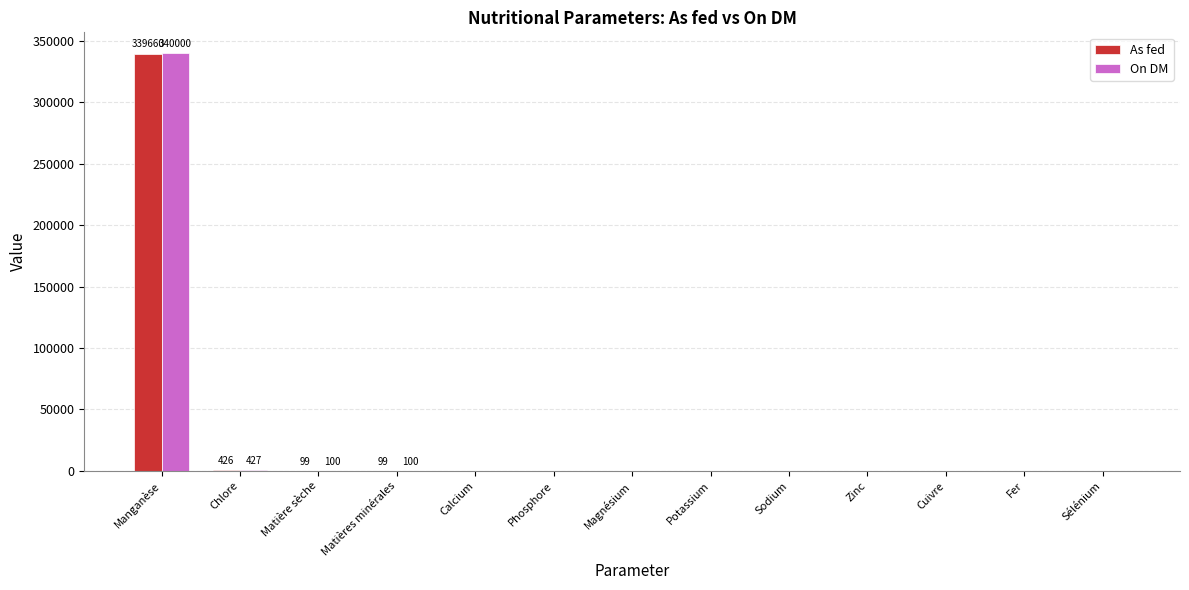

At which category is the sum across all series the highest?

Manganèse